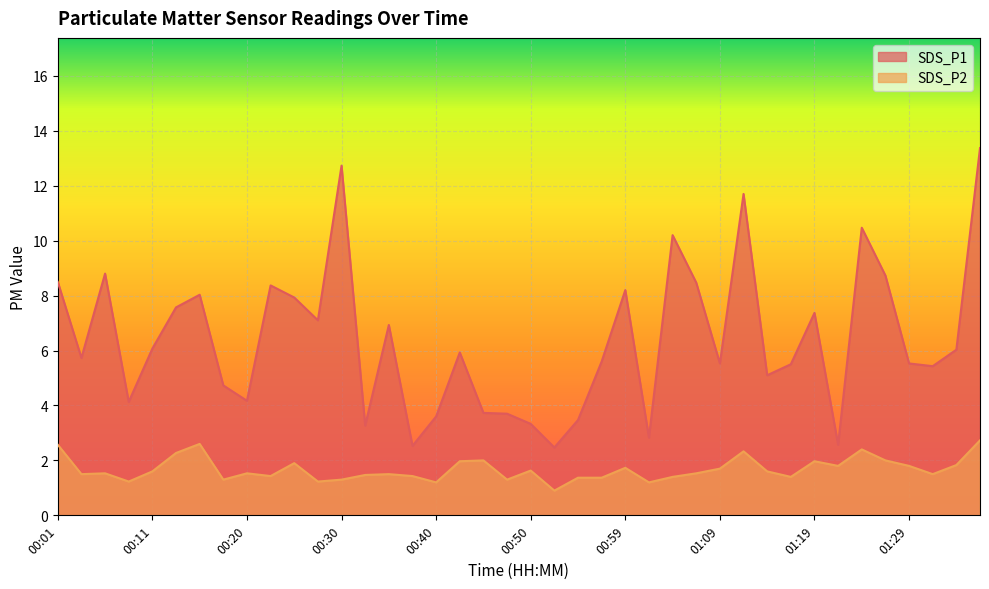

At which label is SDS_P2 closest to 1?

00:52